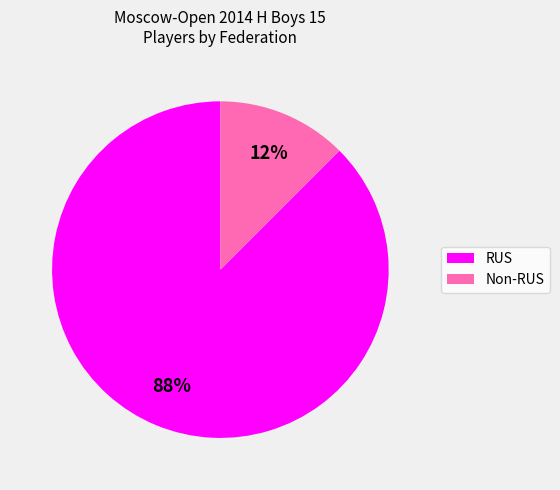

To the nearest percent, what is the average slice percentage?

50%